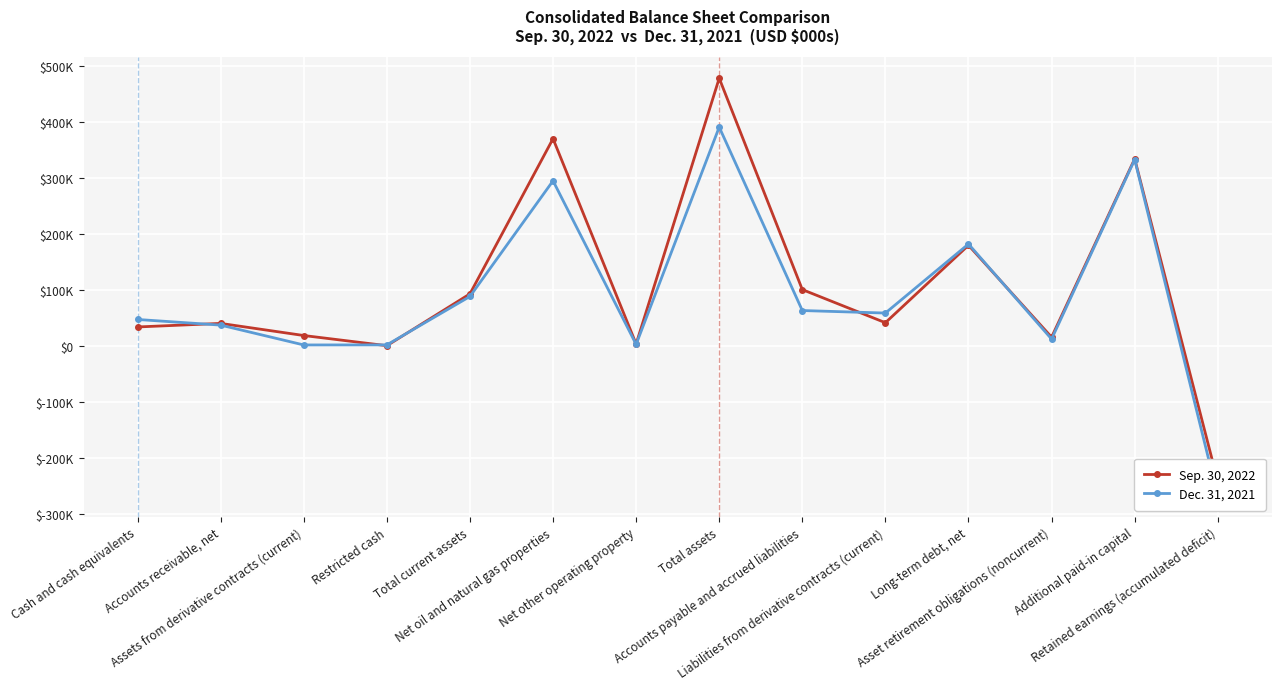

Reading left to right, extract all data points from this chart.

Sep. 30, 2022: Cash and cash equivalents=33499	Accounts receivable, net=39867	Assets from derivative contracts (current)=18225	Restricted cash=60	Total current assets=92609	Net oil and natural gas properties=369575	Net other operating property=3151	Total assets=477503	Accounts payable and accrued liabilities=100198	Liabilities from derivative contracts (current)=41088	Long-term debt, net=179372	Asset retirement obligations (noncurrent)=15250	Additional paid-in capital=333634	Retained earnings (accumulated deficit)=-242293
Dec. 31, 2021: Cash and cash equivalents=46864	Accounts receivable, net=36806	Assets from derivative contracts (current)=1383	Restricted cash=1495	Total current assets=87914	Net oil and natural gas properties=294415	Net other operating property=2432	Total assets=390267	Accounts payable and accrued liabilities=62826	Liabilities from derivative contracts (current)=58322	Long-term debt, net=181565	Asset retirement obligations (noncurrent)=11896	Additional paid-in capital=332187	Retained earnings (accumulated deficit)=-268484